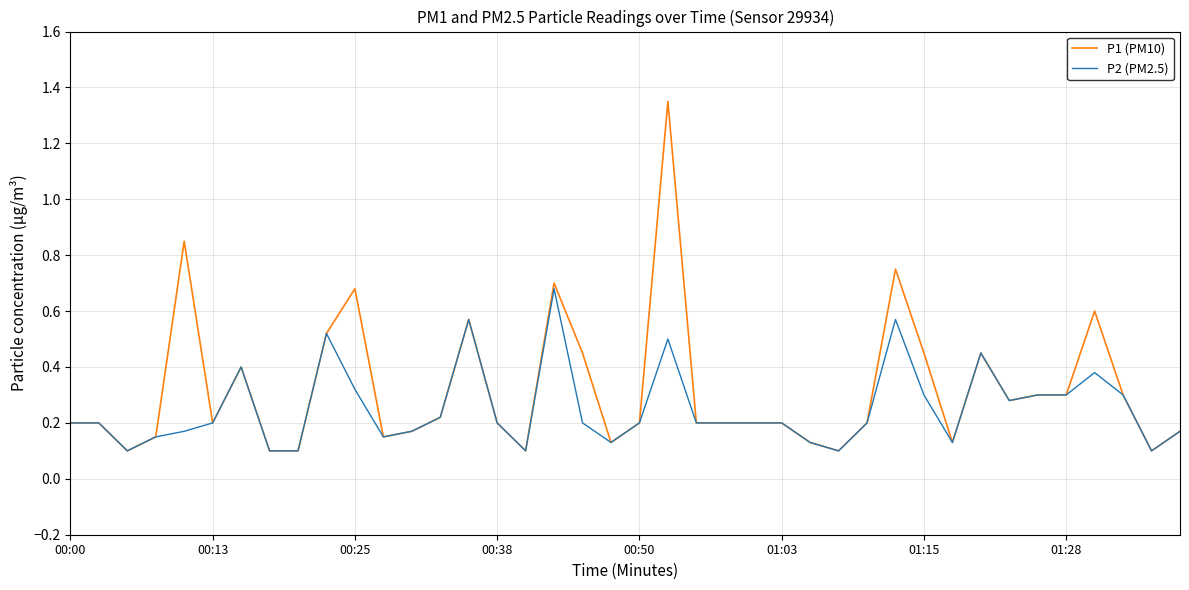

Which series has the largest range (max minus min)?

P1 (PM10)